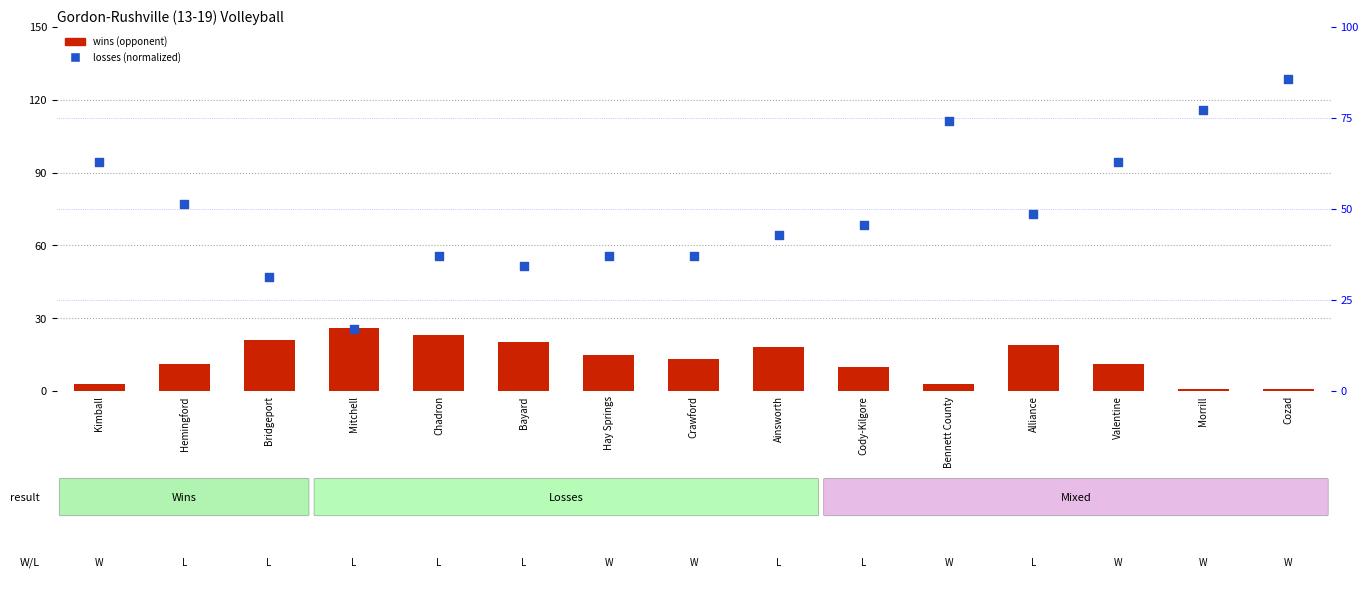

At how many categories does at least one series exceed 10?

15